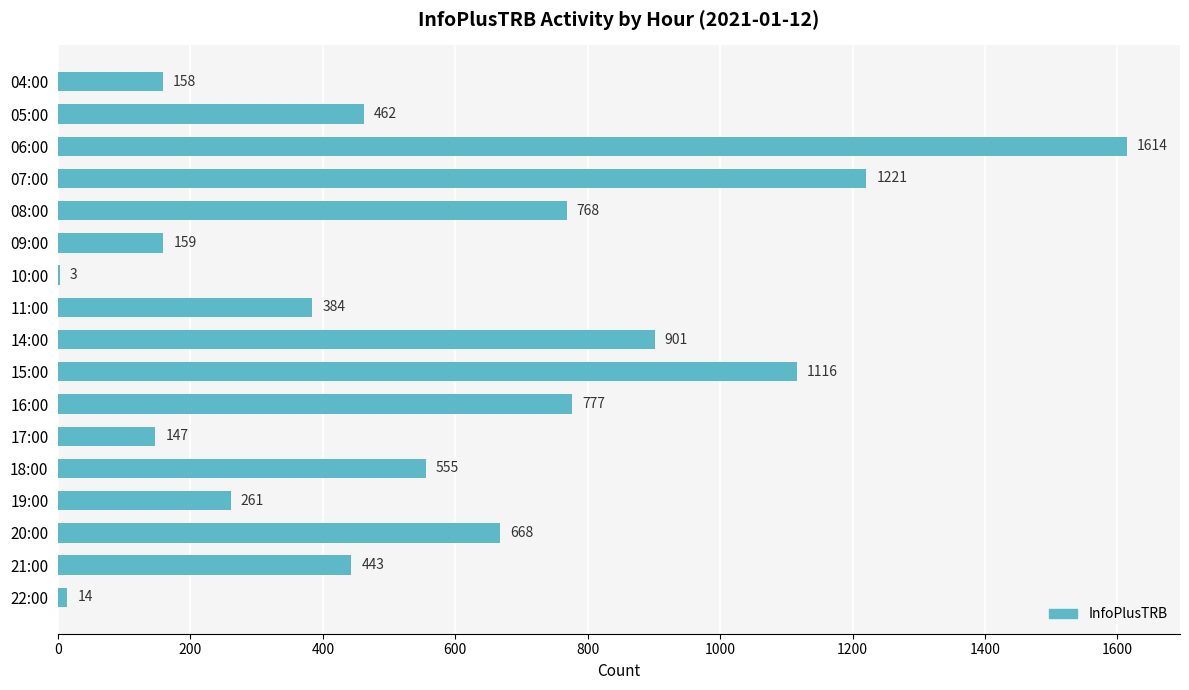

What is the change in value from 04:00 to 16:00?

+619